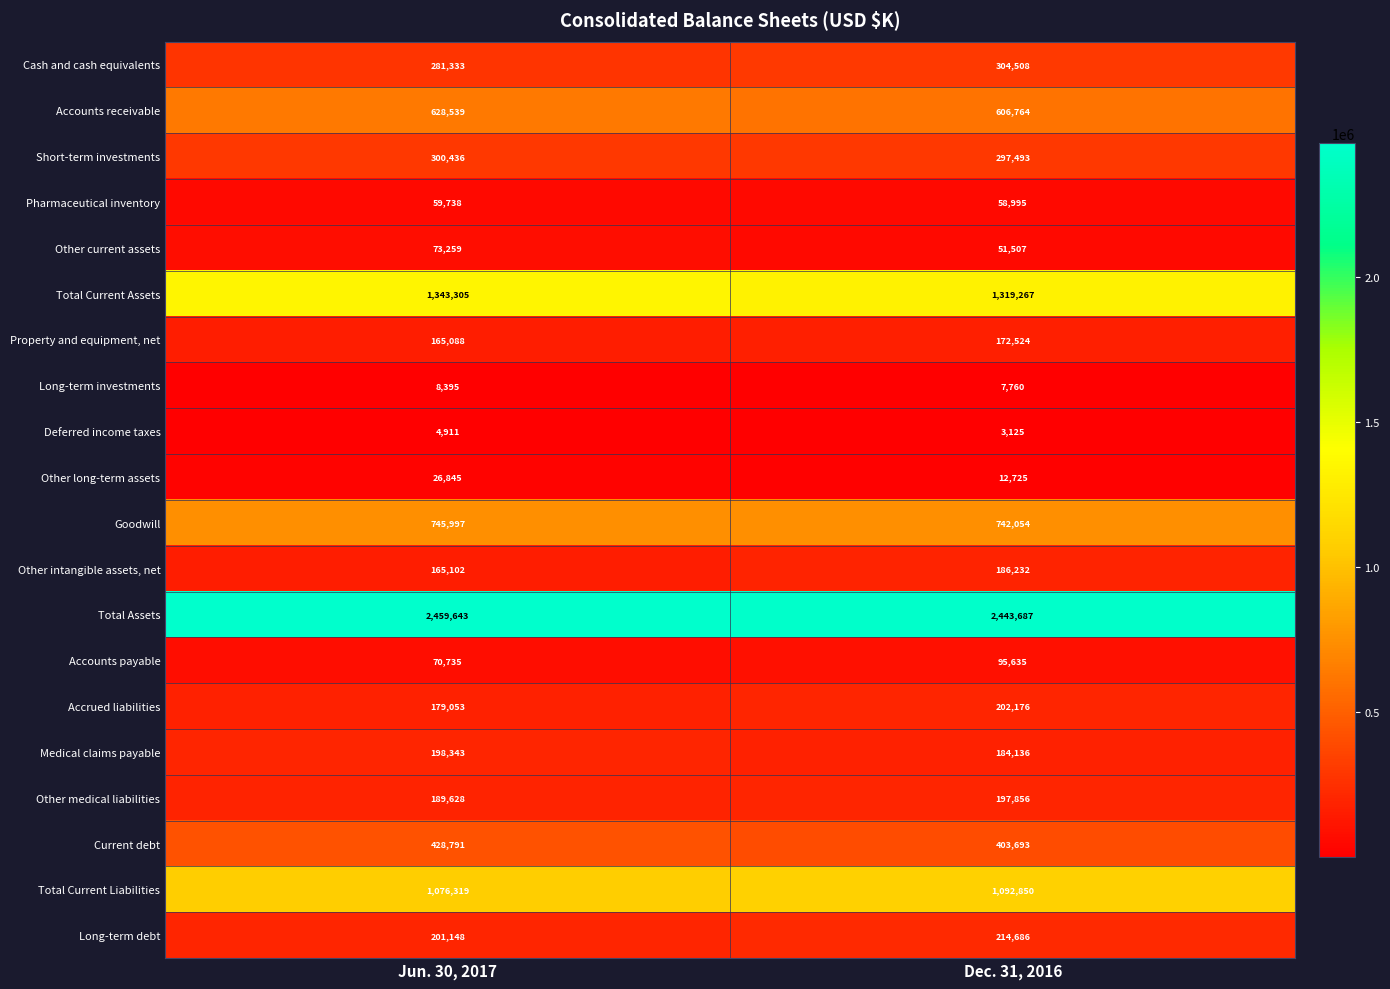

At which label does Goodwill reach its peak?

Jun. 30, 2017